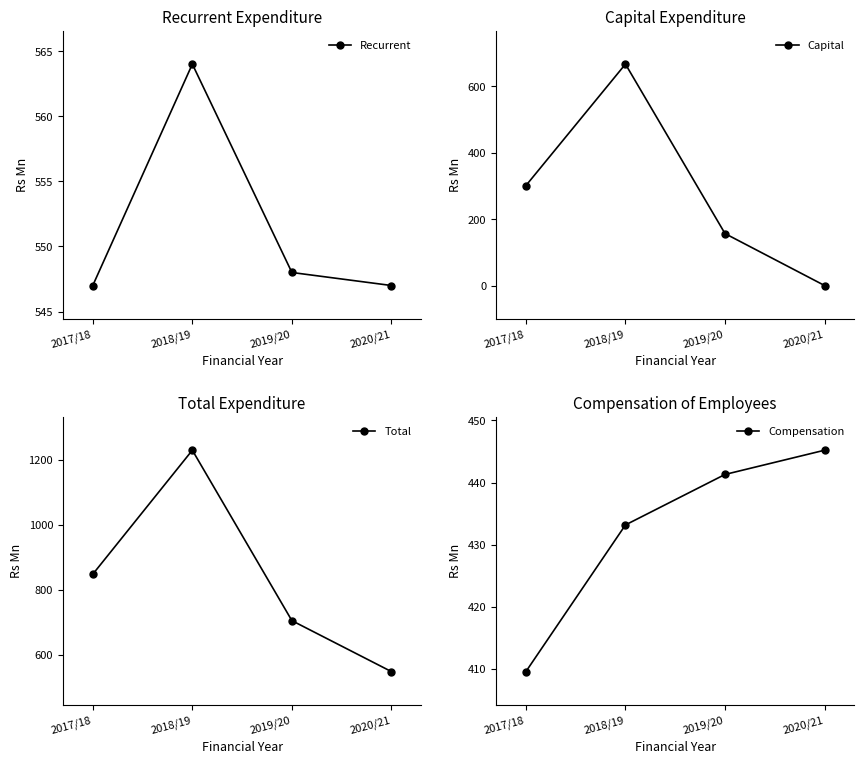

Reading left to right, transcribe all the data shown in this chart.

Recurrent: 2017/18=547.0	2018/19=564.0	2019/20=548.0	2020/21=547.0
Capital: 2017/18=301.0	2018/19=666.0	2019/20=157.0	2020/21=1.0
Total: 2017/18=848.0	2018/19=1230.0	2019/20=705.0	2020/21=548.0
Compensation: 2017/18=409.6	2018/19=433.2	2019/20=441.3	2020/21=445.2